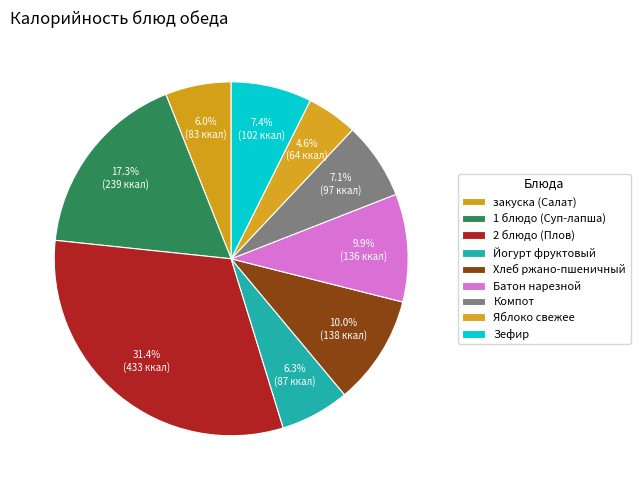

How many slices are in this pie chart?

9